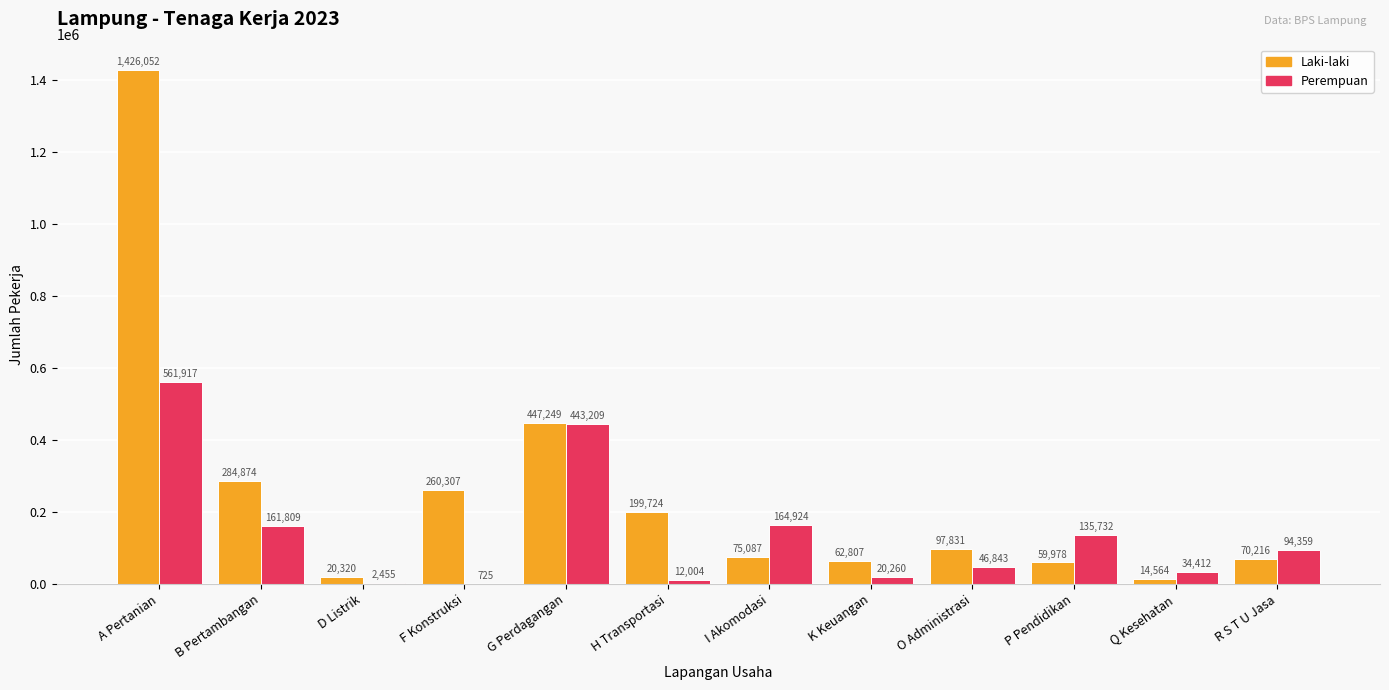

What is the total value across all series at D Listrik?

22775